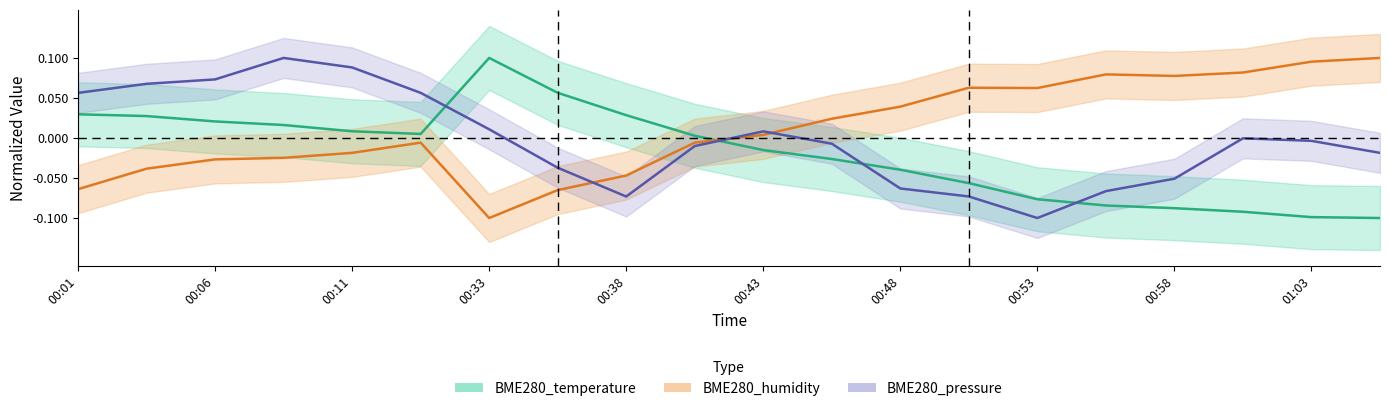

Does the chart have visible grid lines?

No